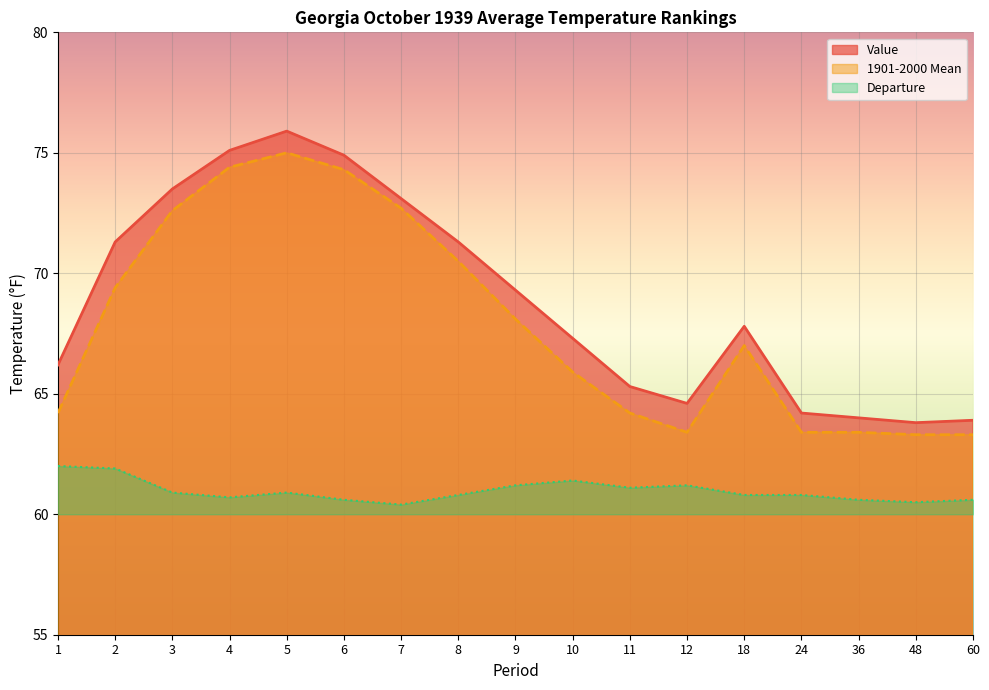

Reading left to right, list all the values displayed in this chart.

Value: 66.2	71.3	73.5	75.1	75.9	74.9	73.1	71.3	69.3	67.3	65.3	64.6	67.8	64.2	64.0	63.8	63.9
1901-2000 Mean: 64.2	69.4	72.6	74.4	75.0	74.3	72.7	70.5	68.1	65.9	64.2	63.4	67.0	63.4	63.4	63.3	63.3
Departure: 62.0	61.9	60.9	60.7	60.9	60.6	60.4	60.8	61.2	61.4	61.1	61.2	60.8	60.8	60.6	60.5	60.6